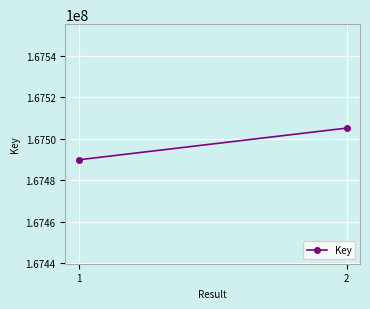

True or false: the data shows 262992406 at 1.

False